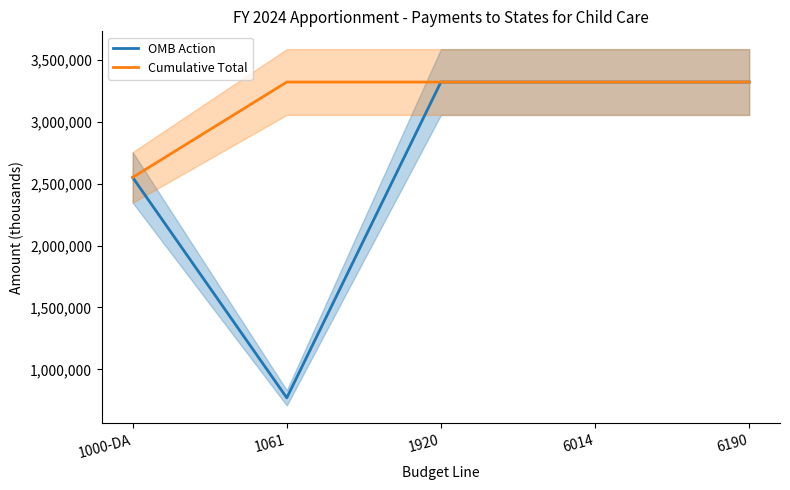

What is the difference between the maximum and minimum values in the Cumulative Total series?

770000